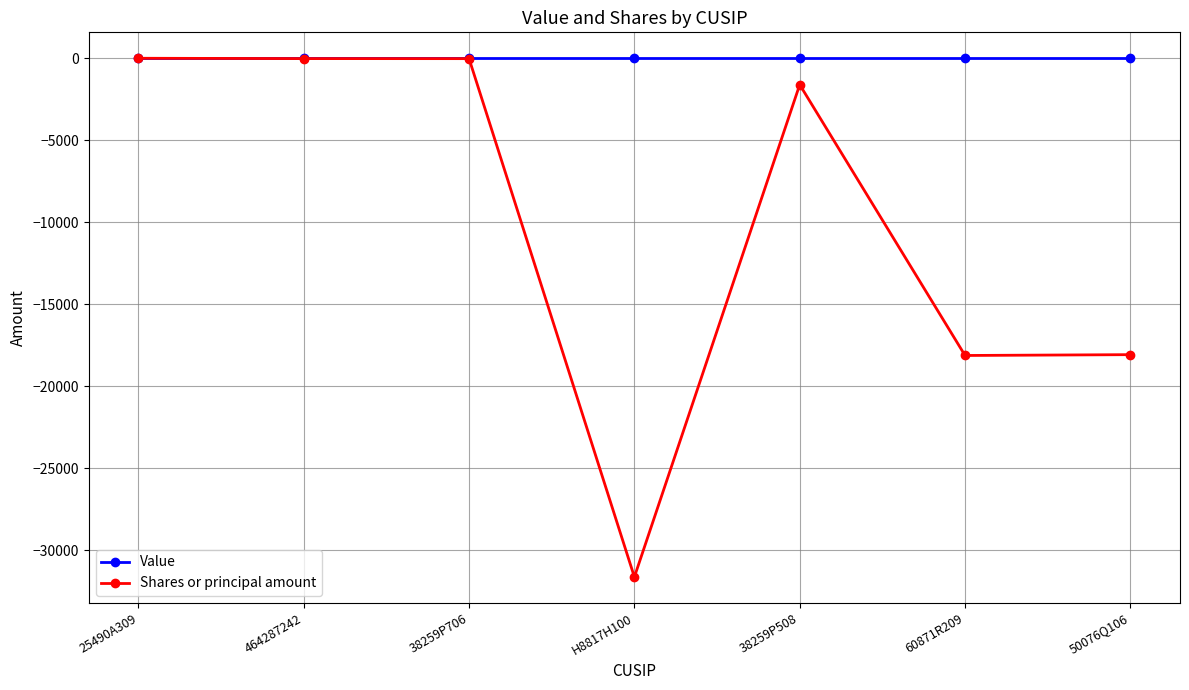

Is it true that Value equals 0 at 60871R209?

True